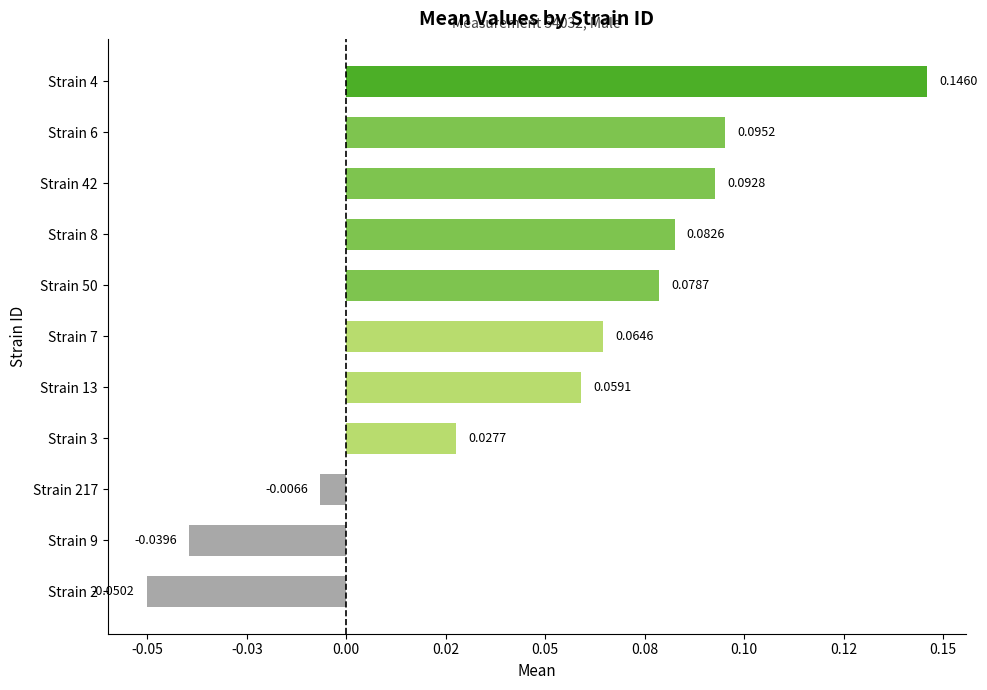

Are the bars horizontal?

Yes